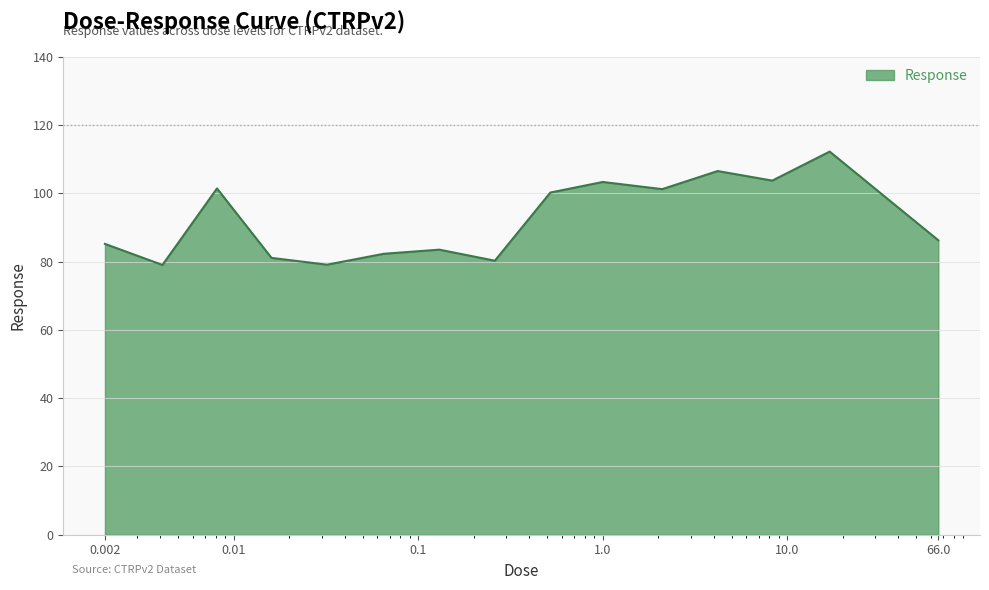

What is the smallest value displayed?

79.0